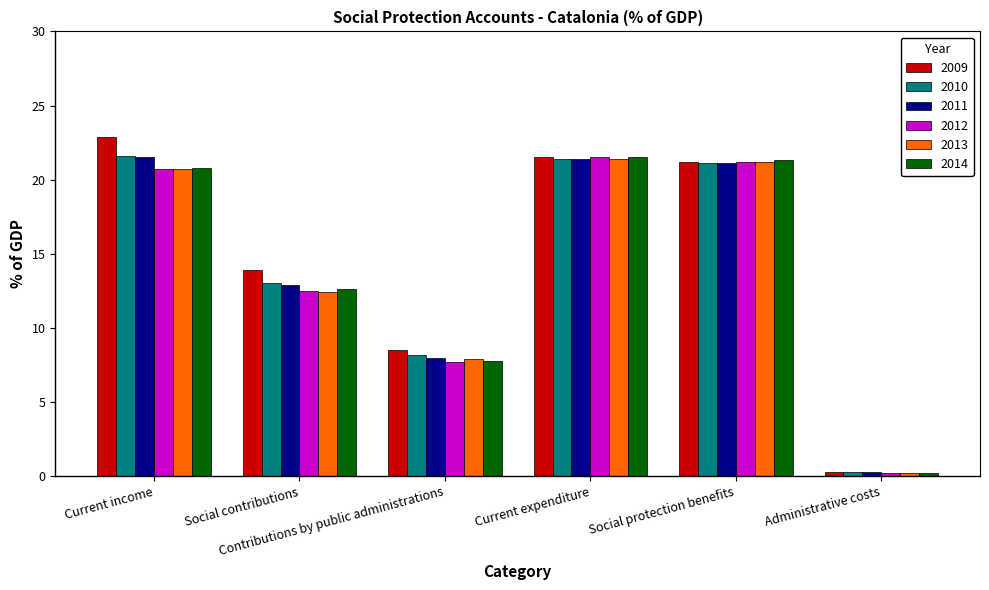

What is the lowest value of the 2012 series?

0.2